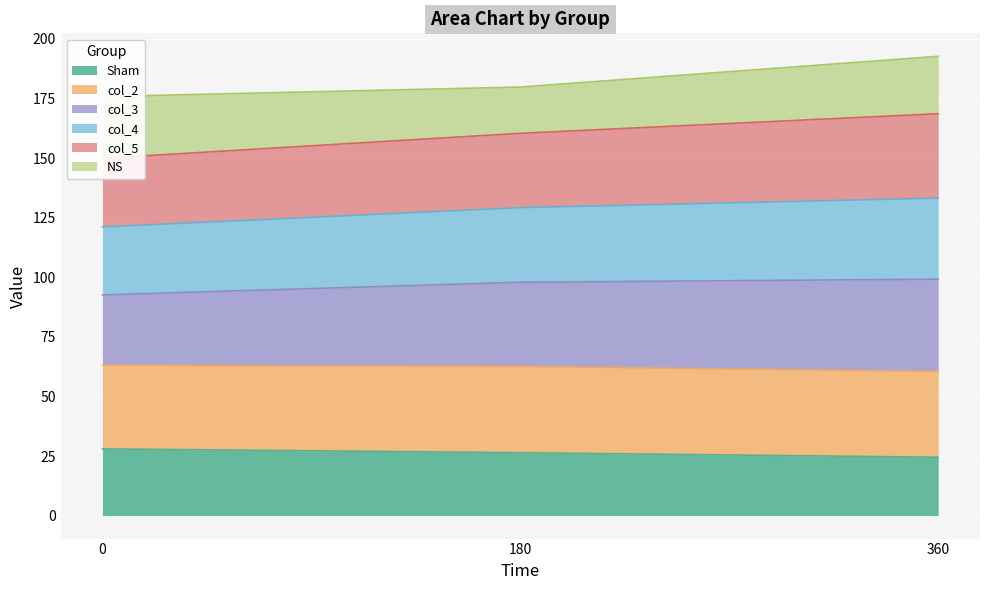

The value of Sham at 360 is 34.7. True or false?

False